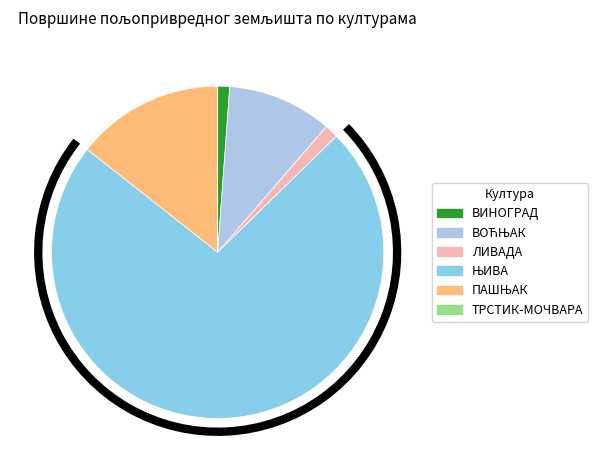

To the nearest percent, what portion does ВИНОГРАД represent?

1%